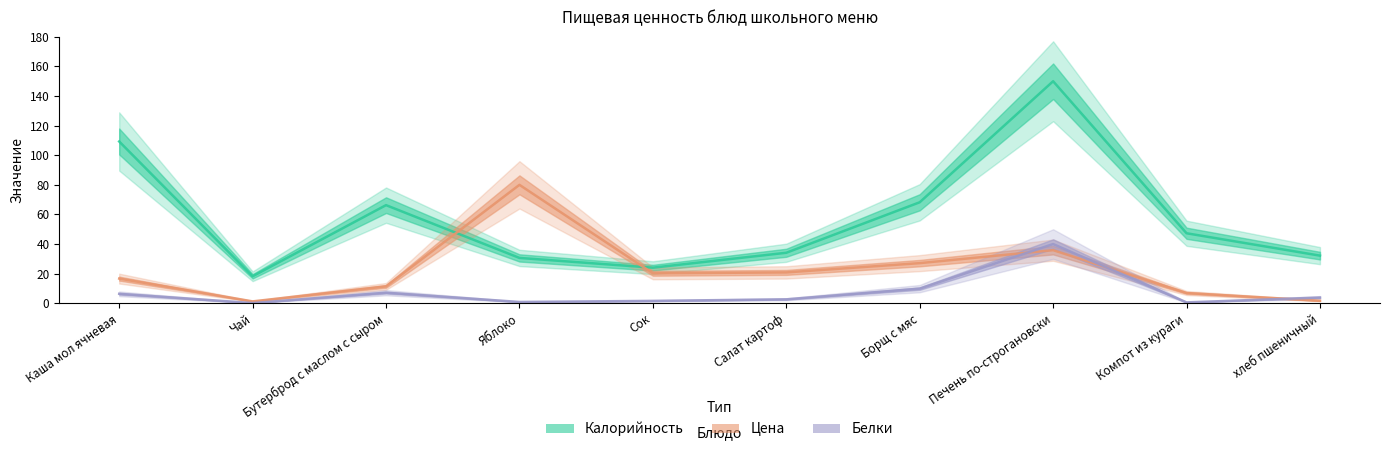

What is the difference between the highest and lowest values at Бутерброд с маслом с сыром?

59.1